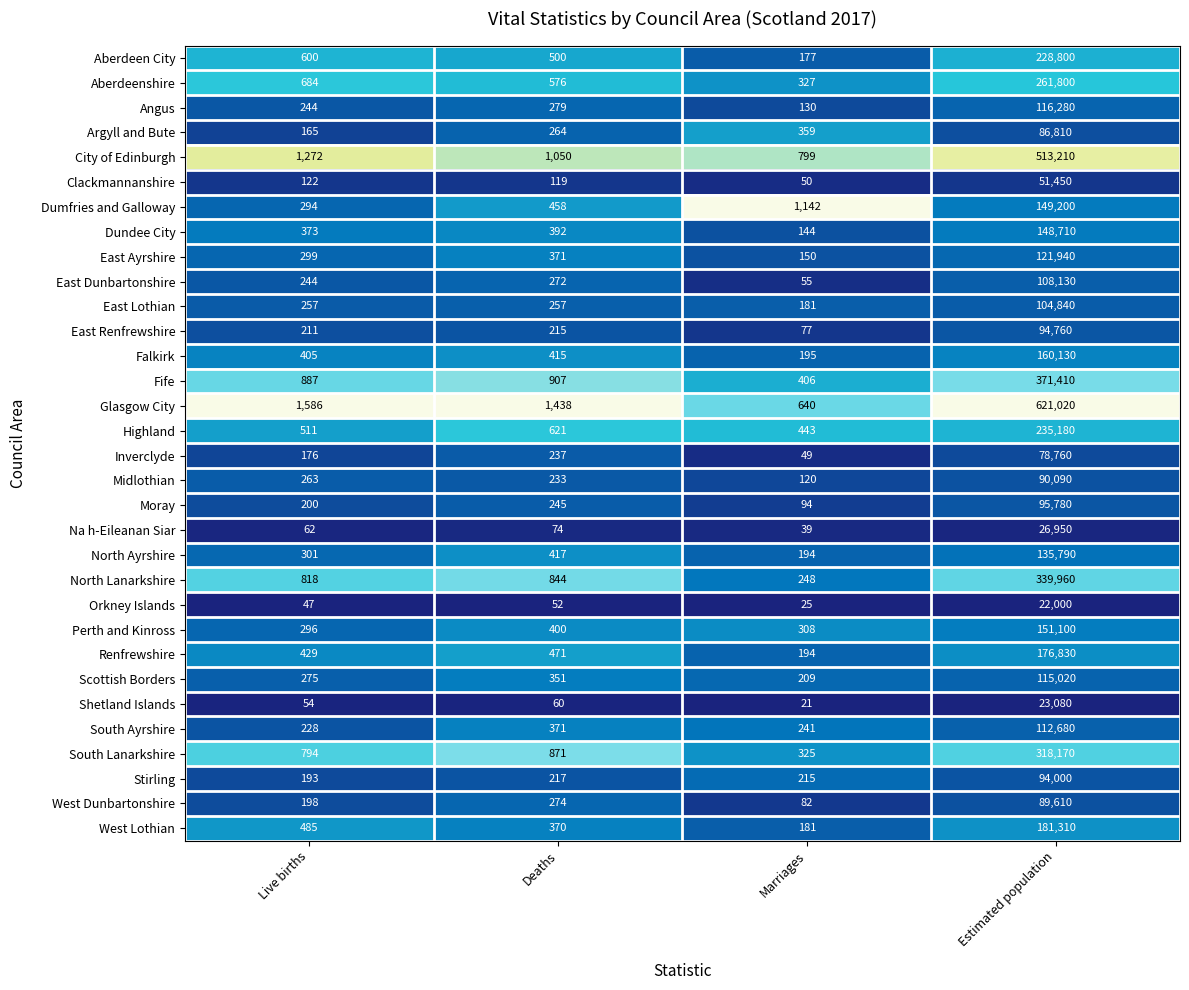

Between Marriages and Estimated population, which series saw the biggest shift?

Glasgow City